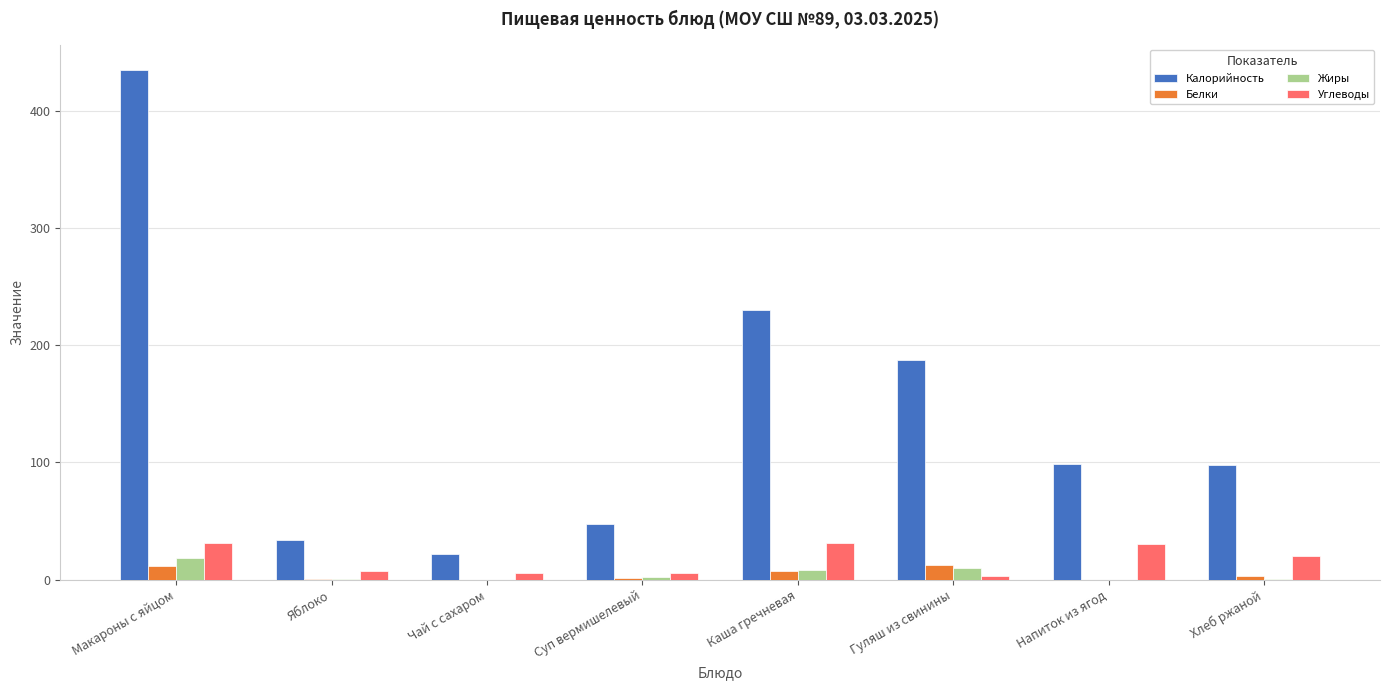

Which category has the highest value across all series?

Макароны с яйцом